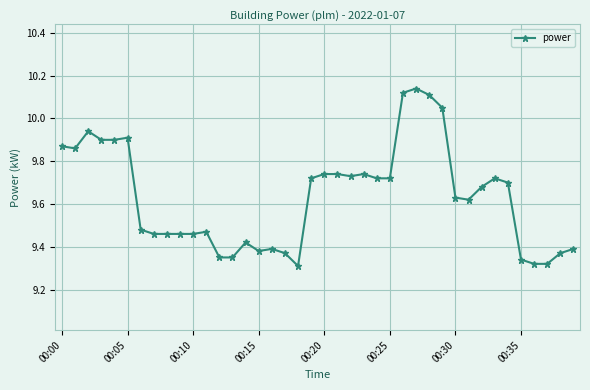

Does the chart display data point markers on the line(s)?

Yes